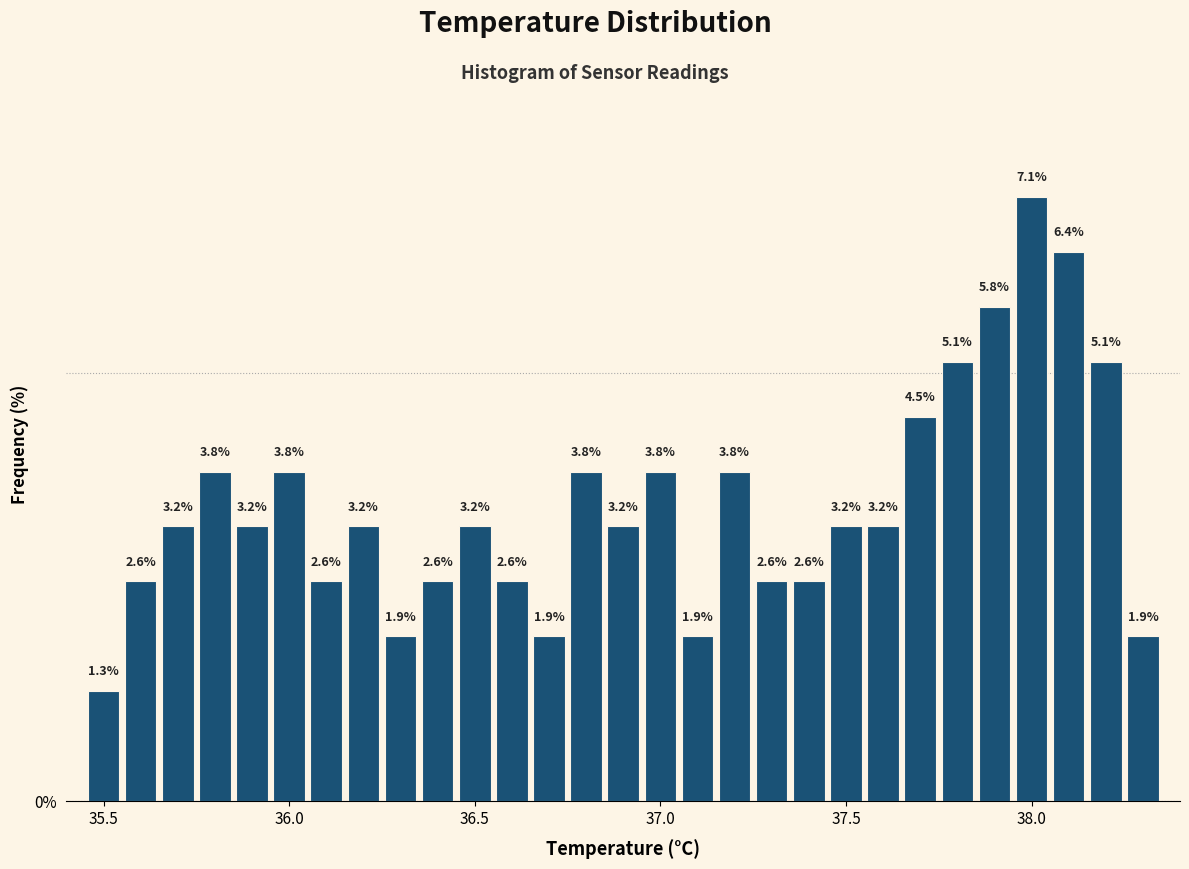

Read against the x-axis, roughly where is the centre of the tallest bar?

38.00